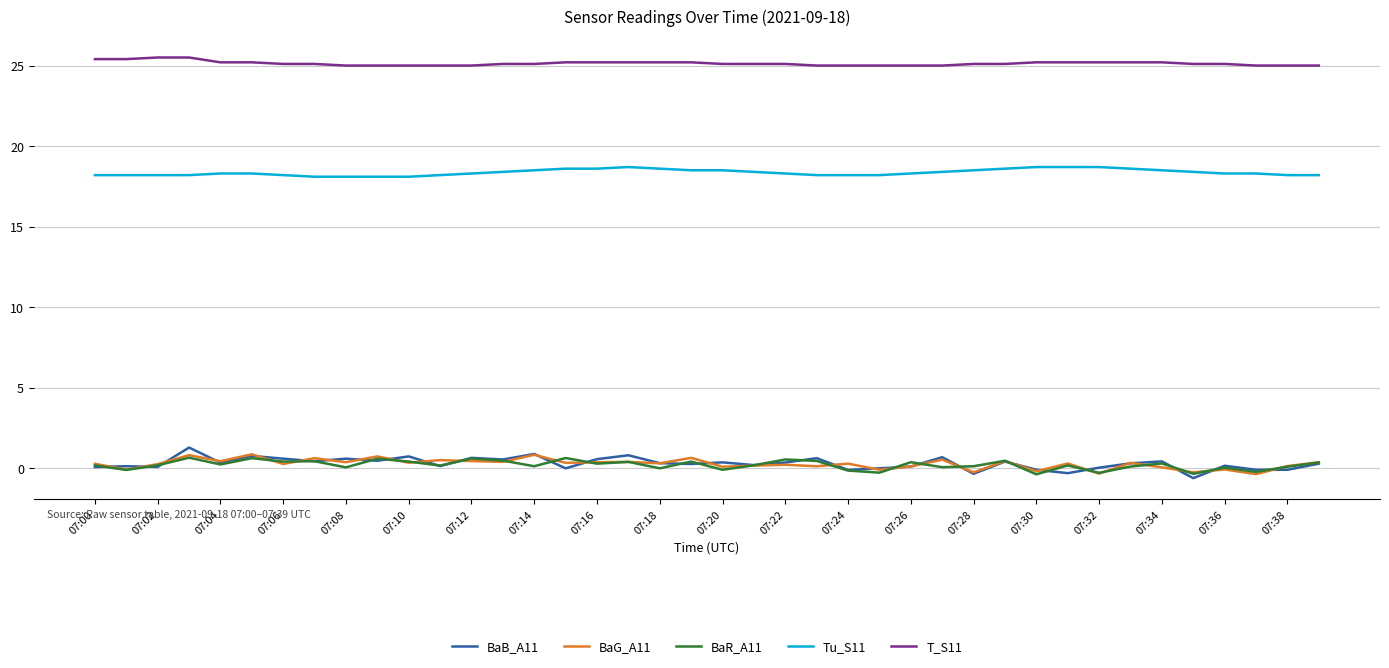

What is the smallest value displayed?

-0.6